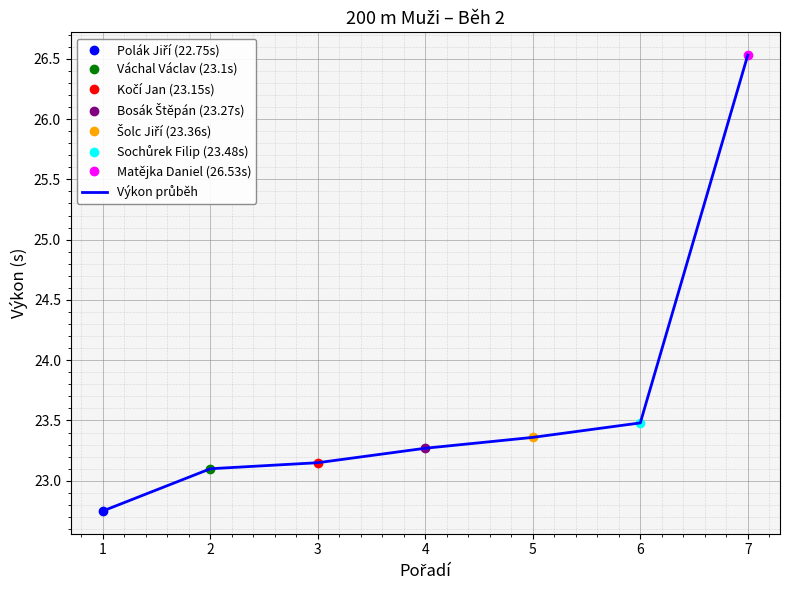

Reading left to right, what are all the values shown in this chart?

22.8	23.1	23.1	23.3	23.4	23.5	26.5